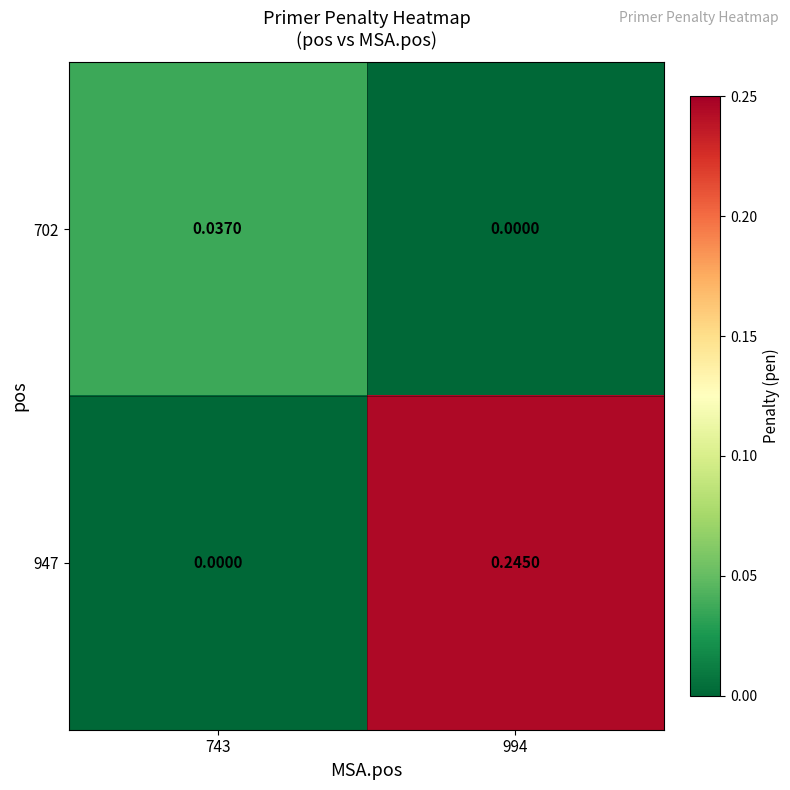

At which category is the sum across all series the highest?

994